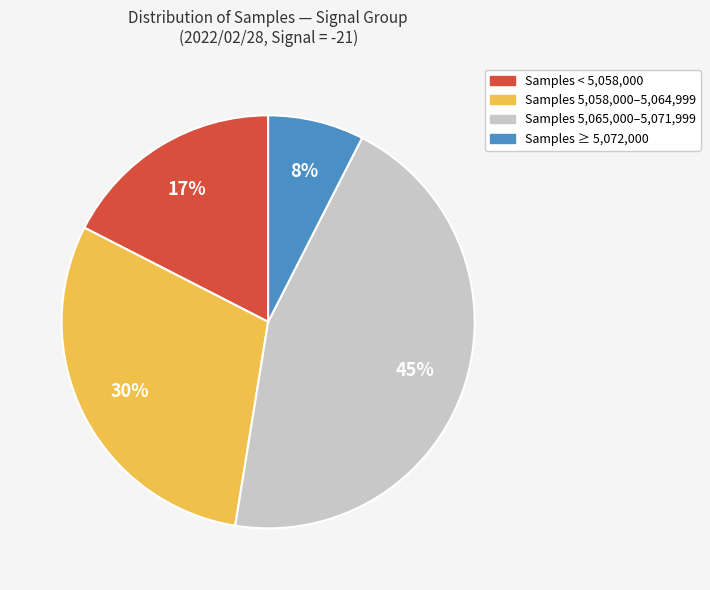

Count the number of slices in the pie.

4